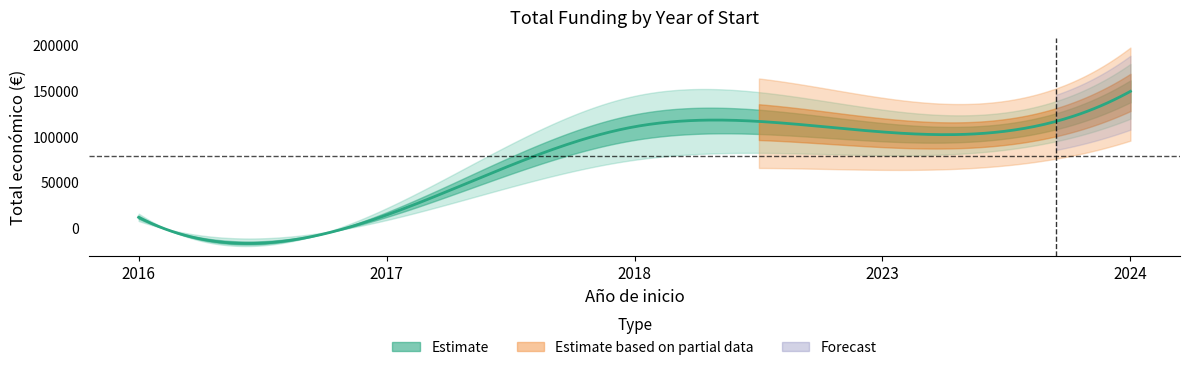

Rank the categories by value from lowest to highest.

2017, 2016, 2016, 2017, 2018, 2018, 2023, 2024